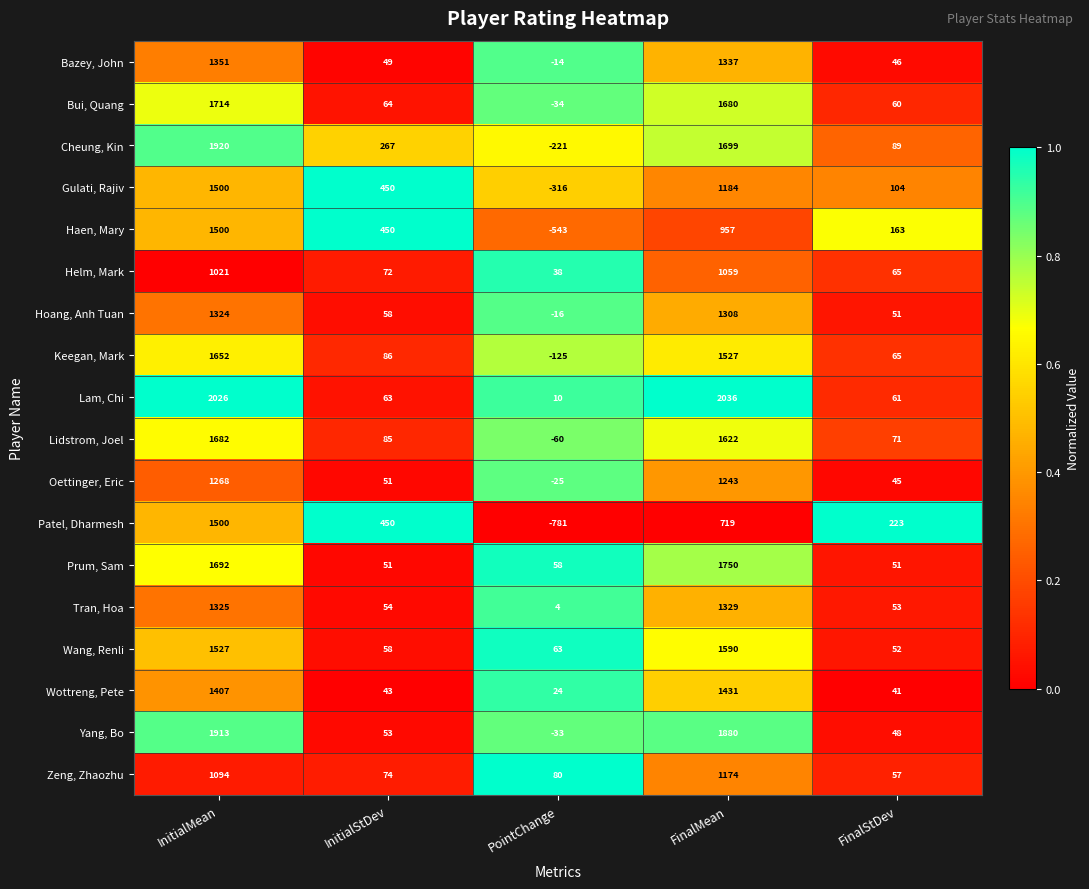

What is the maximum value for Bazey, John?

1351